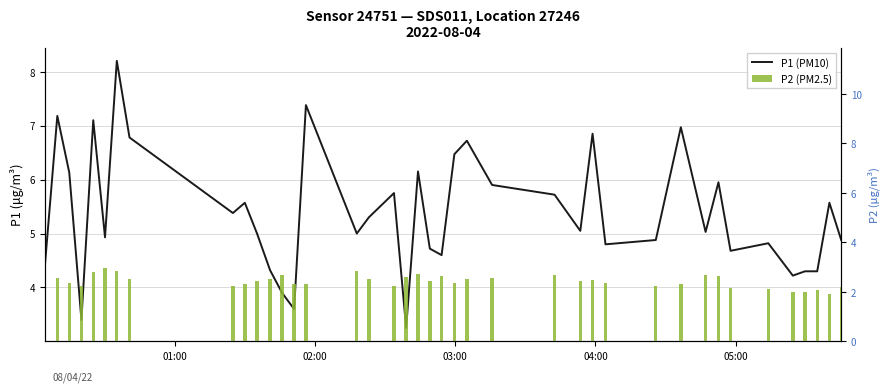

At how many categories does at least one series exceed 6?

11